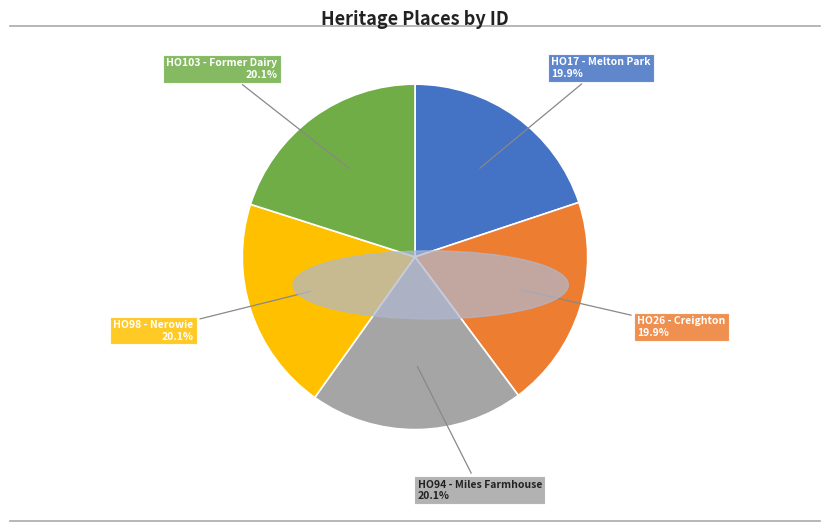

What percentage is NOT represented by HO17 - Melton Park?

80.1%